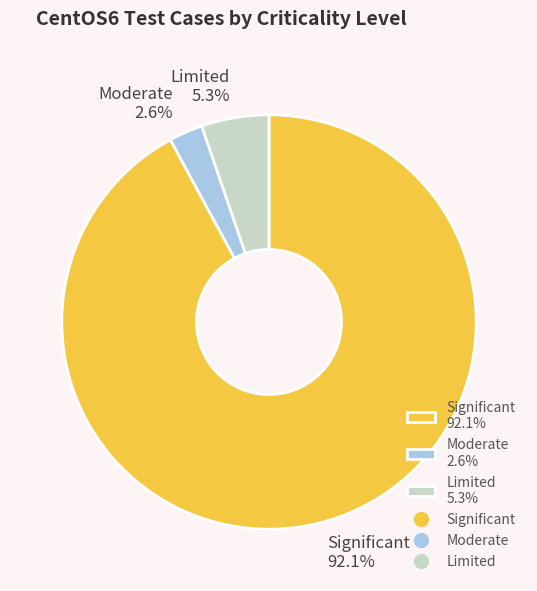

How many slices are in this pie chart?

3